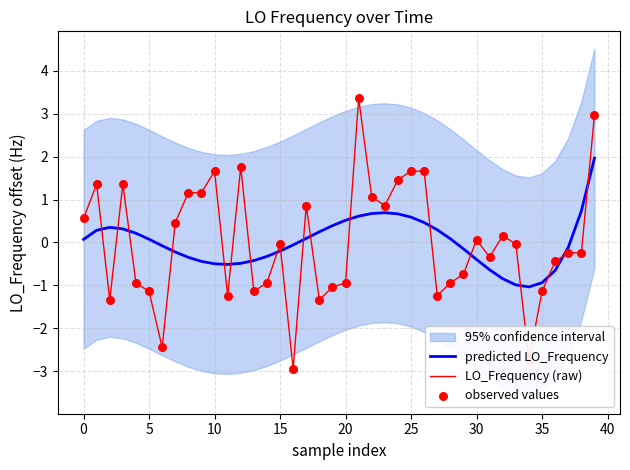

Which series contains the lowest Y value?

LO_Frequency (raw)